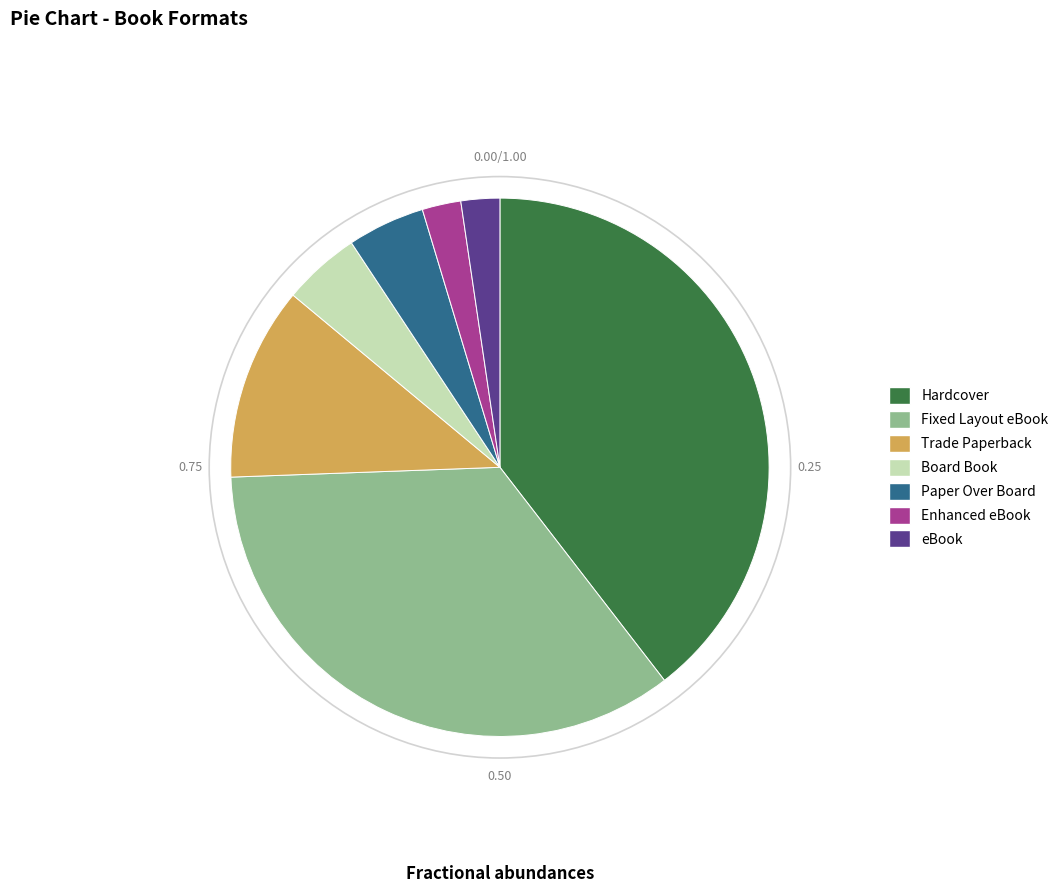

Which has a higher value, Hardcover or Trade Paperback?

Hardcover